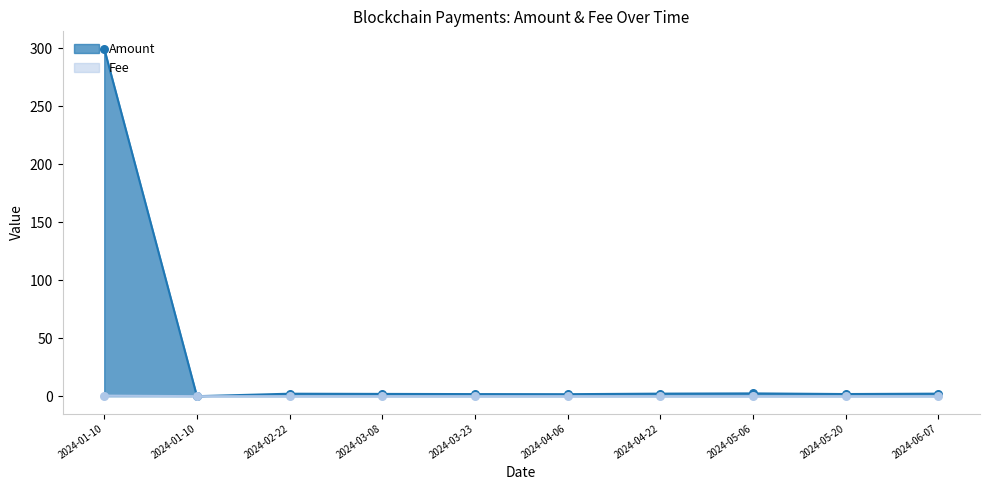

Is the value of Amount at 2024-06-07 greater than the value of Fee at 2024-02-22?

Yes